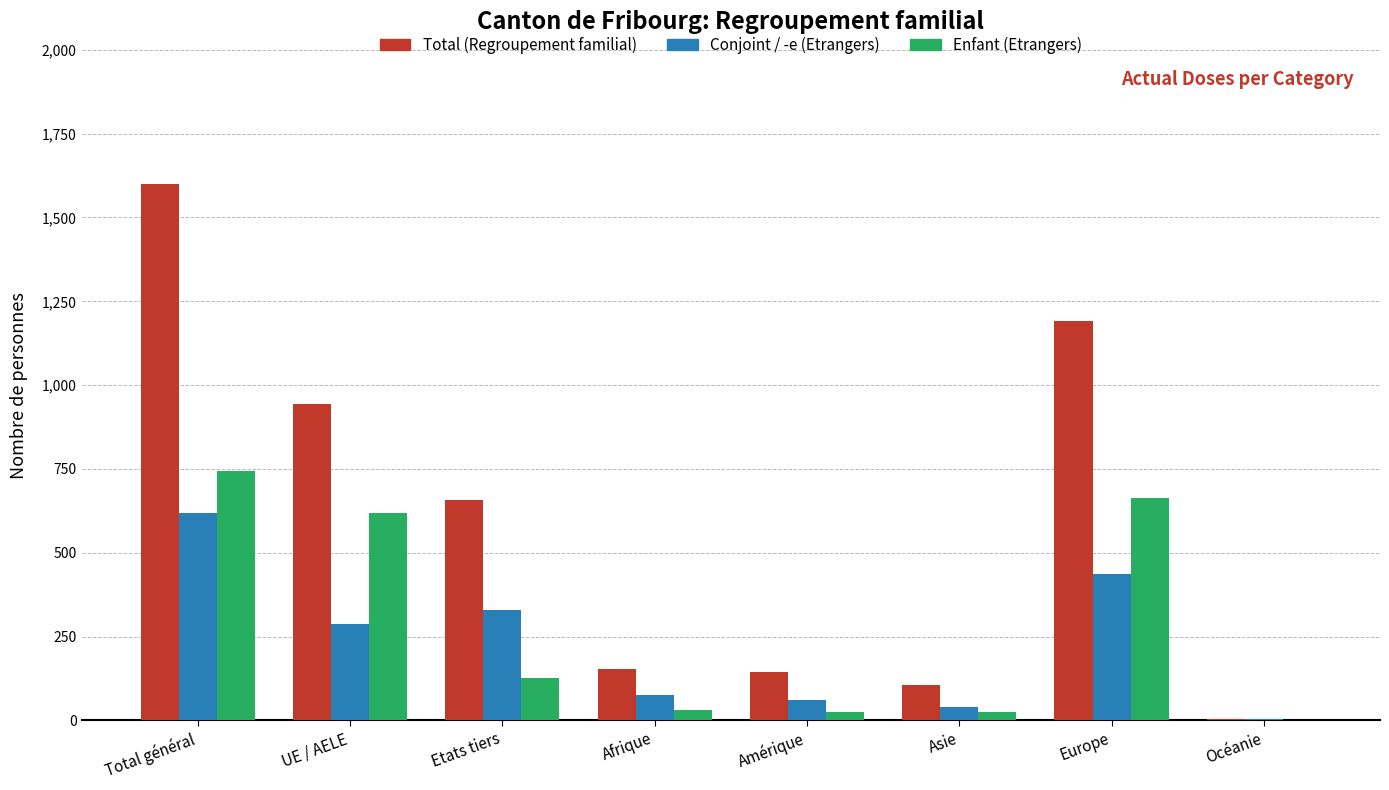

At which category does the chart reach its peak across all series?

Total général